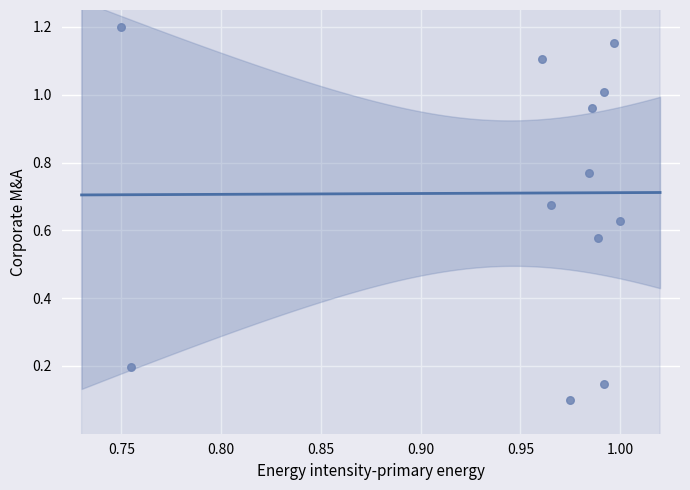

What is the average X value?

0.9